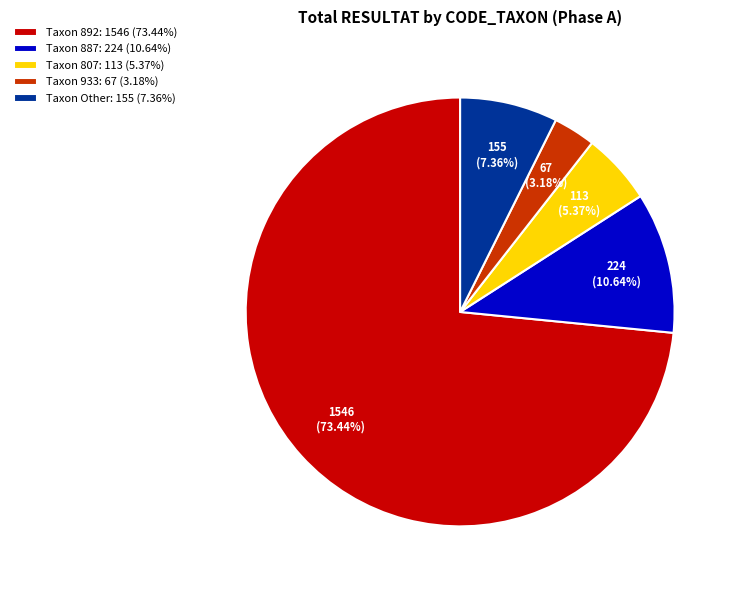

What is the majority slice?

Taxon 892: 1546 (73.44%)